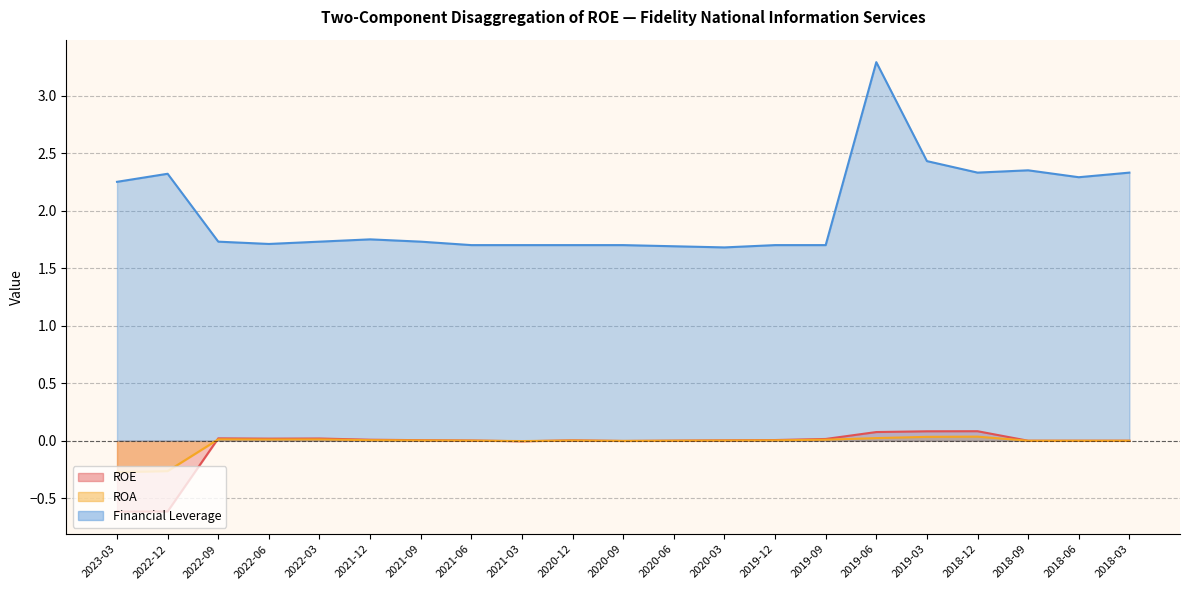

At which label does ROA reach its minimum?

2023-03